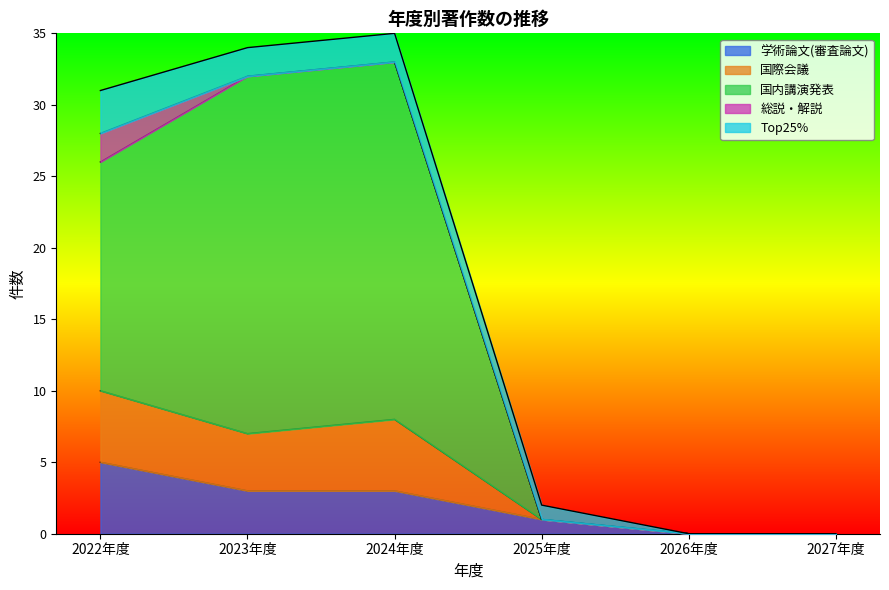

True or false: 国際会議 and 国内講演発表 cross at least once.

False